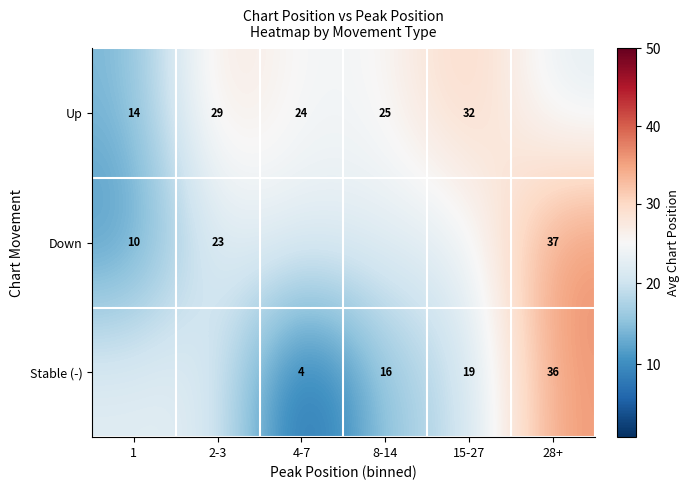

What is the sum of all Up values?

145.6